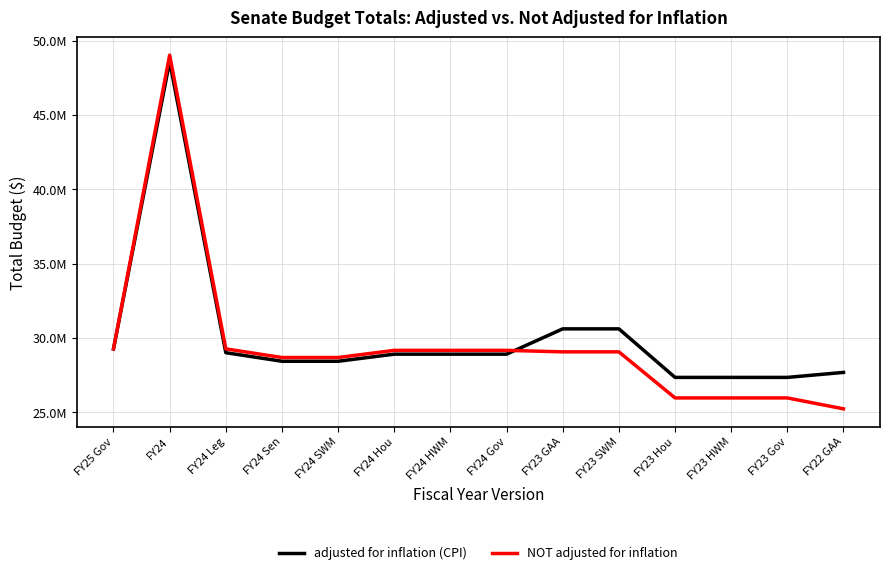

Does the chart display data point markers on the line(s)?

No